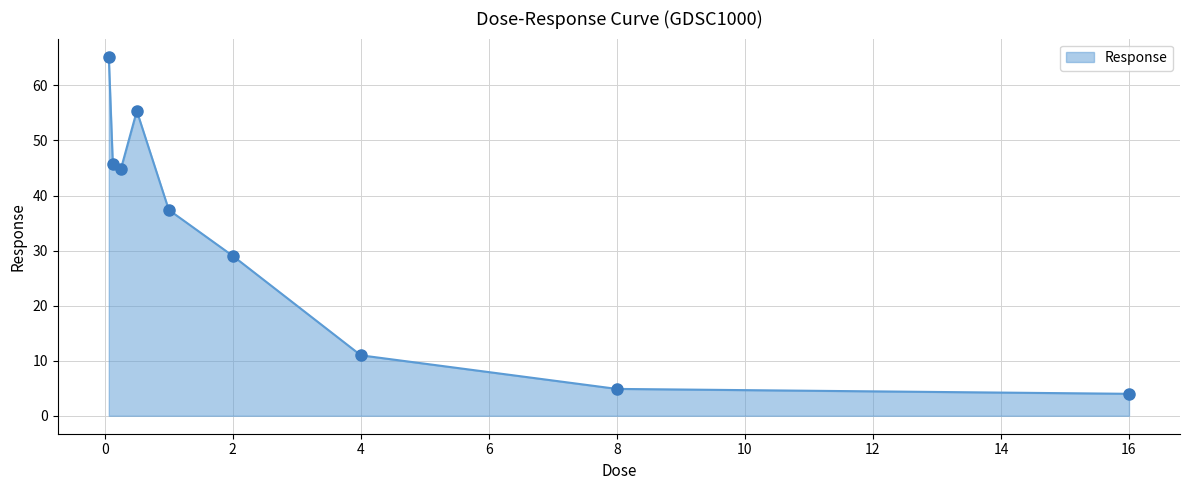

What is the maximum value shown in the chart?

65.3